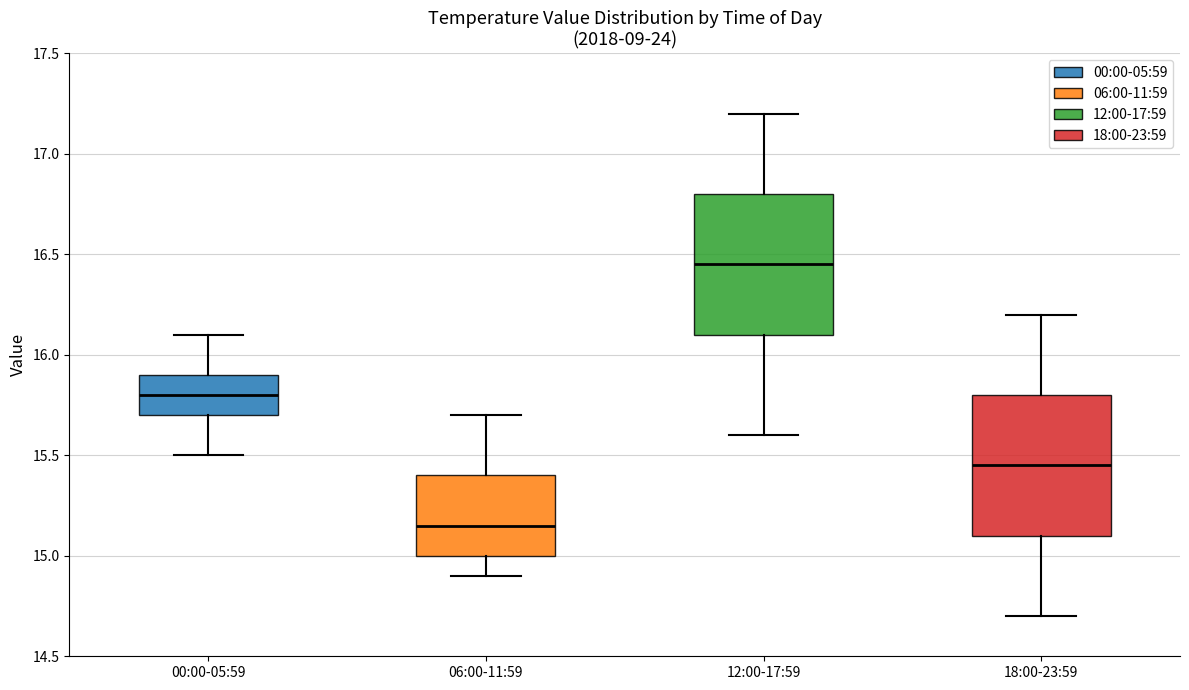

Reading left to right, read every box against the y-axis: the position of its median line, the range the box covers, and the ends of its whiskers. The values are not printed on the chart, so give them approximately, as read against the axis.

00:00-05:59: median 15.80, box 15.70 to 15.90, whiskers 15.50 to 16.10
06:00-11:59: median 15.15, box 15.00 to 15.40, whiskers 14.90 to 15.70
12:00-17:59: median 16.45, box 16.10 to 16.80, whiskers 15.60 to 17.20
18:00-23:59: median 15.45, box 15.10 to 15.80, whiskers 14.70 to 16.20